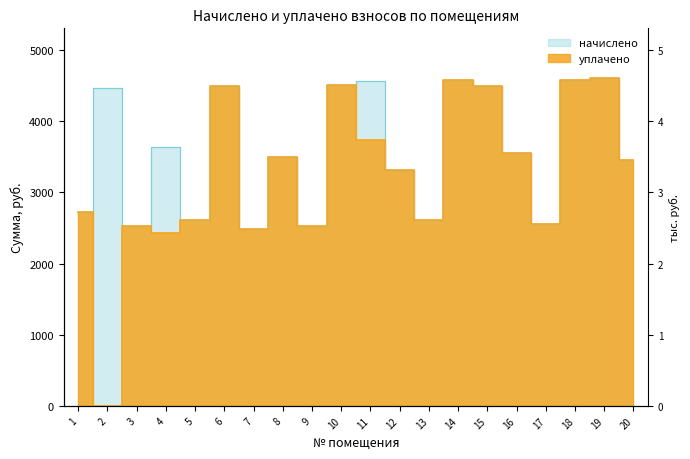

True or false: начислено and уплачено cross at least once.

False